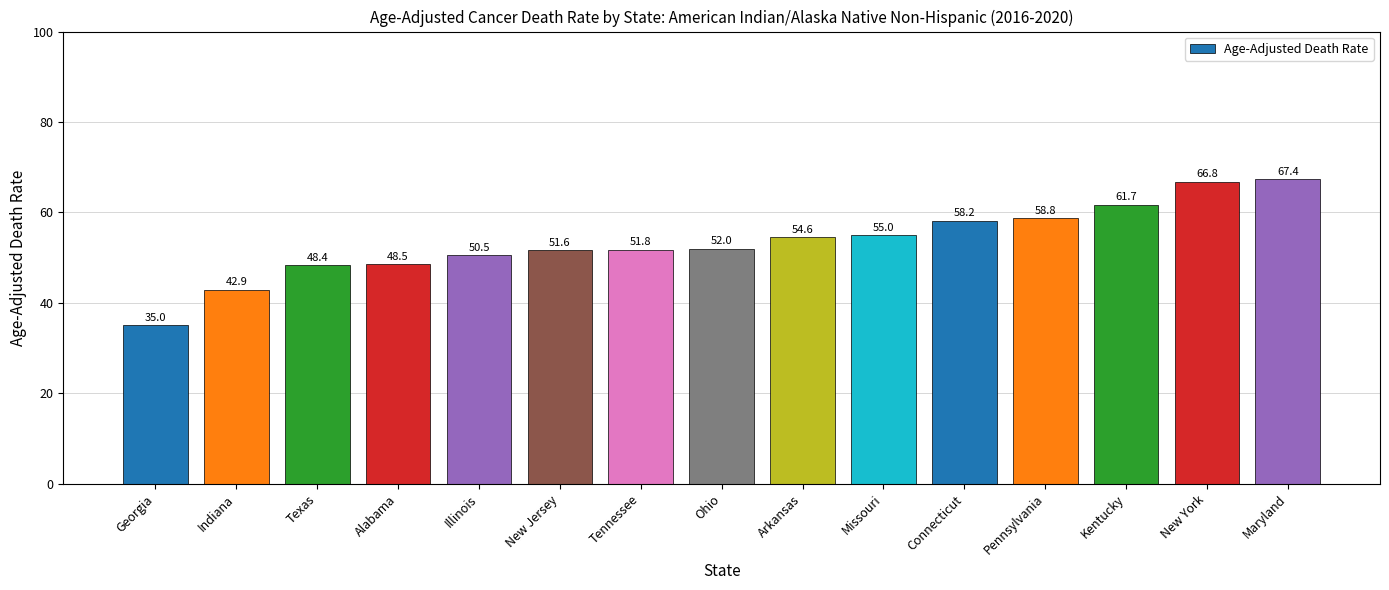

What is the sum of all values?

803.2